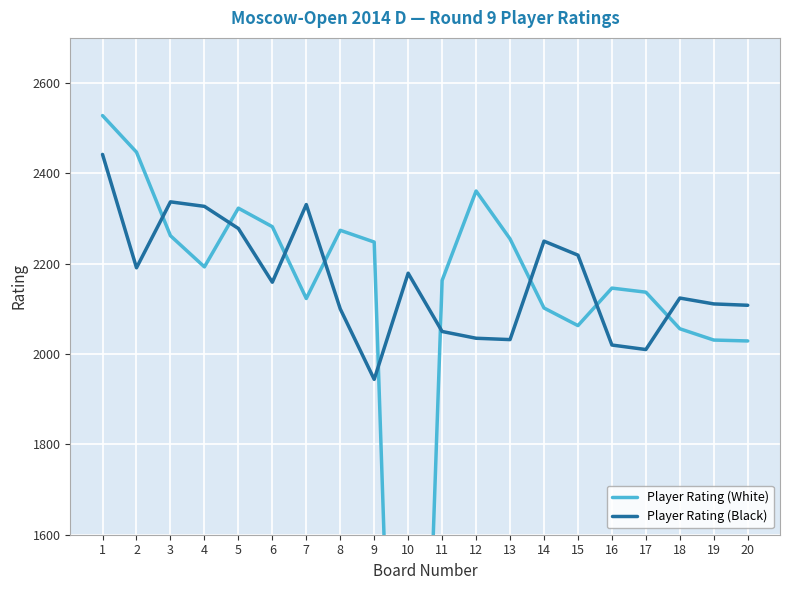

What is the average value of the Player Rating (Black) series?

2162